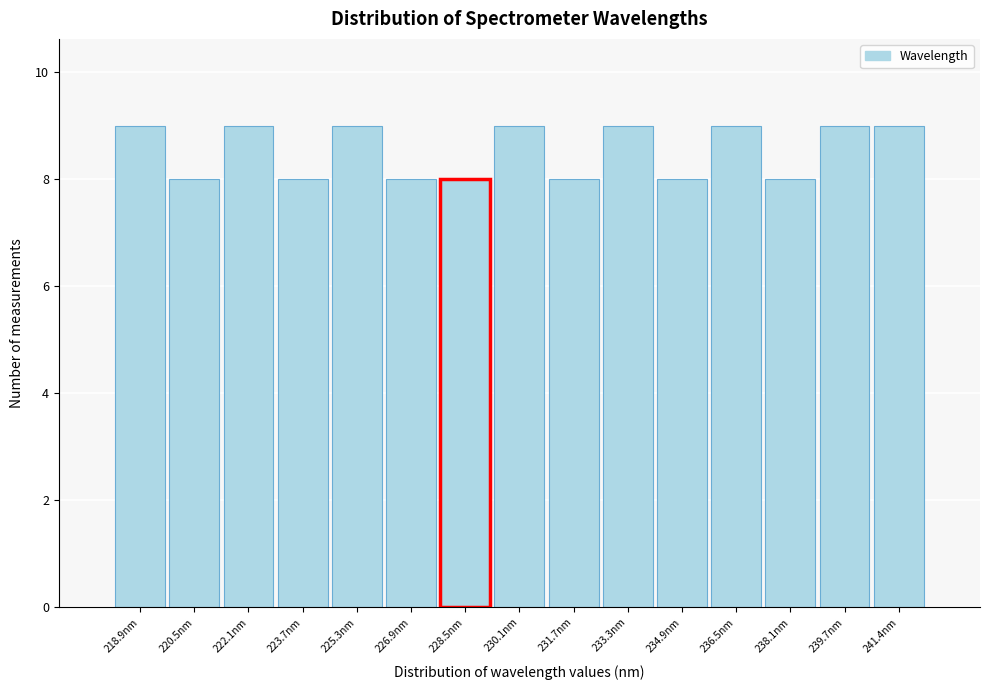

Reading left to right, transcribe this chart: for each bar, give the range it covers on the x-axis and its height. Neither the bar edges nor the heights are printed on the chart, so give them approximately, as read against the axes.

218.0 to 219.6: 9
219.6 to 221.2: 8
221.2 to 222.8: 9
222.8 to 224.4: 8
224.4 to 226.0: 9
226.0 to 227.6: 8
227.6 to 229.4: 8
229.4 to 231.0: 9
231.0 to 232.6: 8
232.6 to 234.2: 9
234.2 to 235.8: 8
235.8 to 237.4: 9
237.4 to 239.0: 8
239.0 to 240.6: 9
240.6 to 242.2: 9